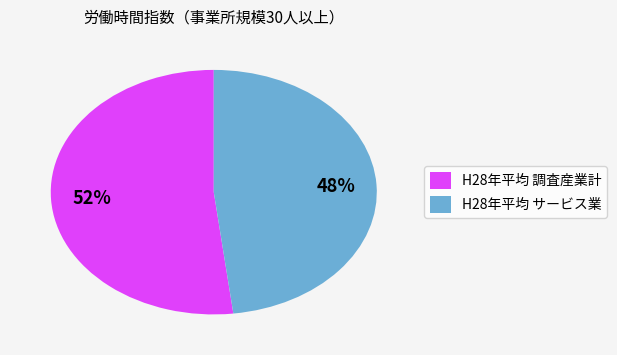

Is the sum of H28年平均 サービス業 and H28年平均 調査産業計 greater than half?

Yes